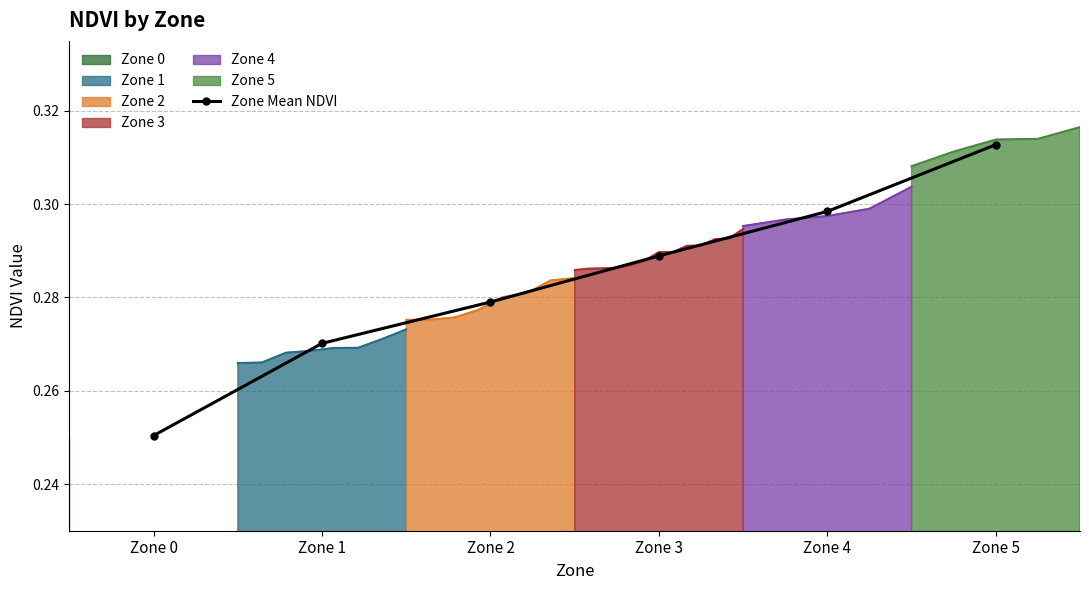

Reading left to right, extract all data points from this chart.

Zone 0=0.3	Zone 1=0.3	Zone 2=0.3	Zone 3=0.3	Zone 4=0.3	Zone 5=0.3